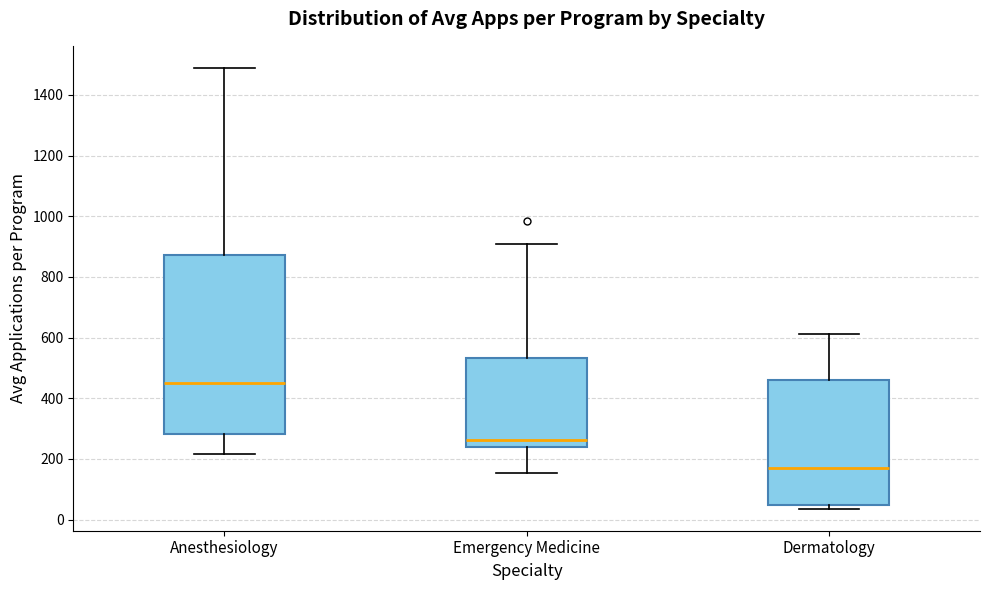

Where does the lower whisker of the box for Emergency Medicine end on the y-axis? The values are not printed on the chart, so give them approximately, as read against the axis.

160